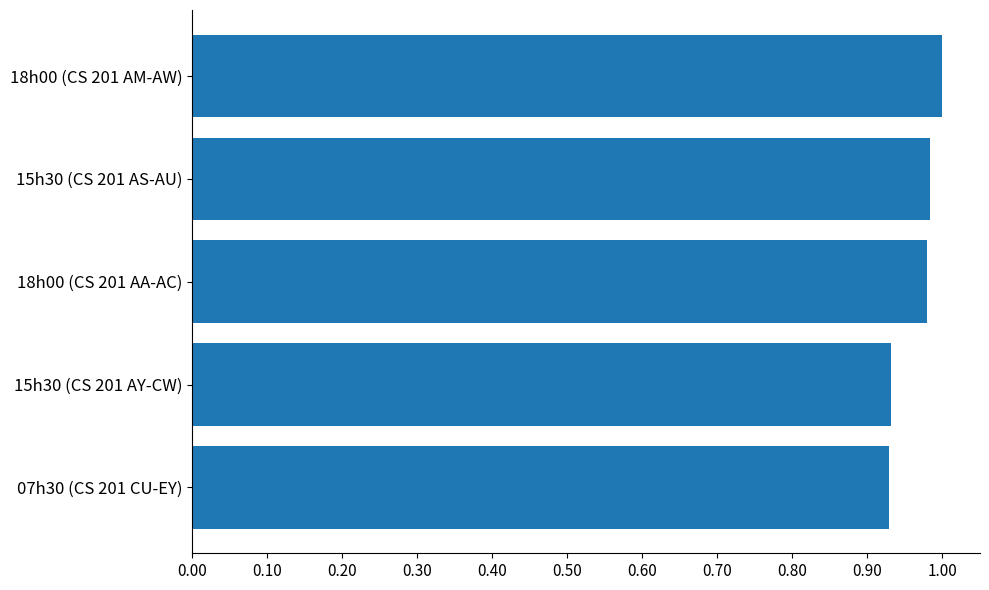

What is the change in value from 07h30 (CS 201 CU-EY) to 15h30 (CS 201 AS-AU)?

+0.1